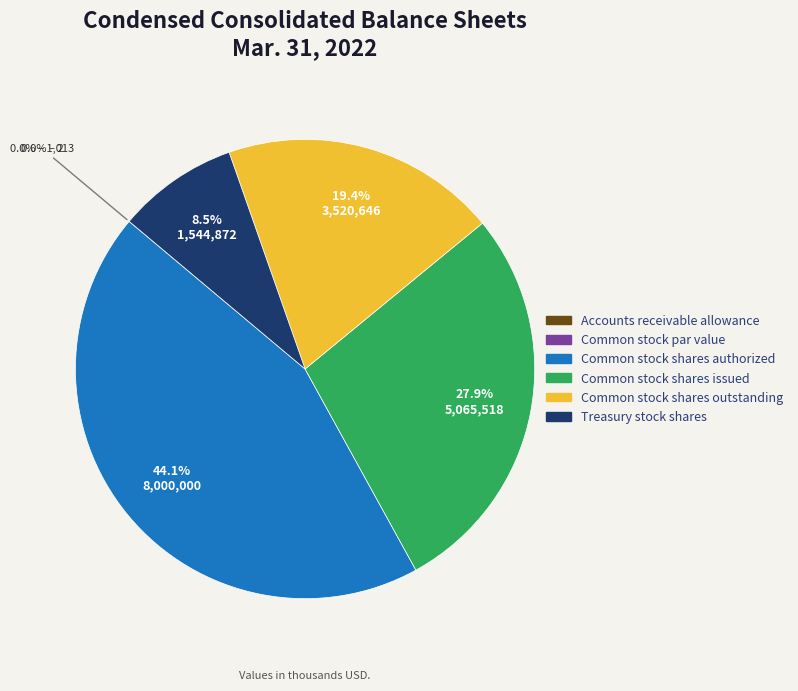

To the nearest percent, what is the difference between the largest and smallest slice percentages?

44%